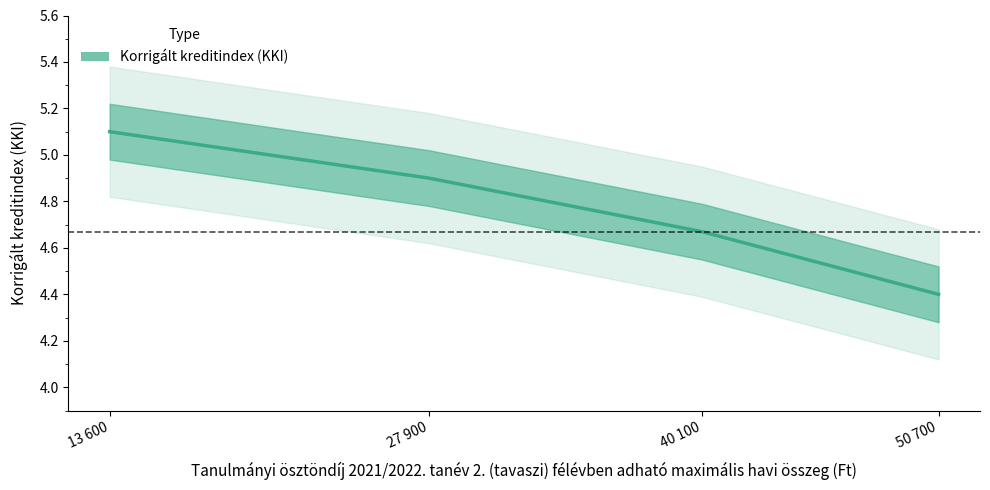

Does the chart display data point markers on the line(s)?

No